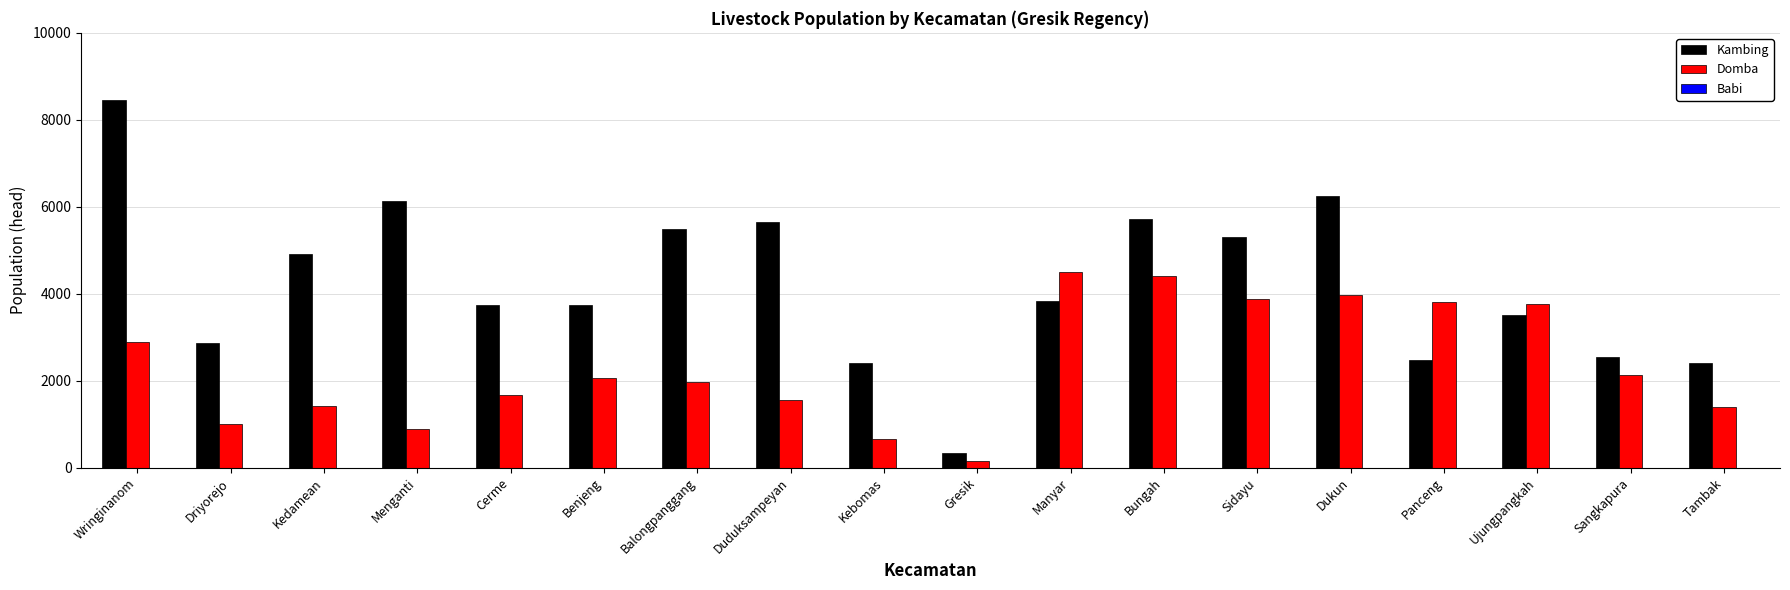

Which series has the widest spread of values?

Kambing